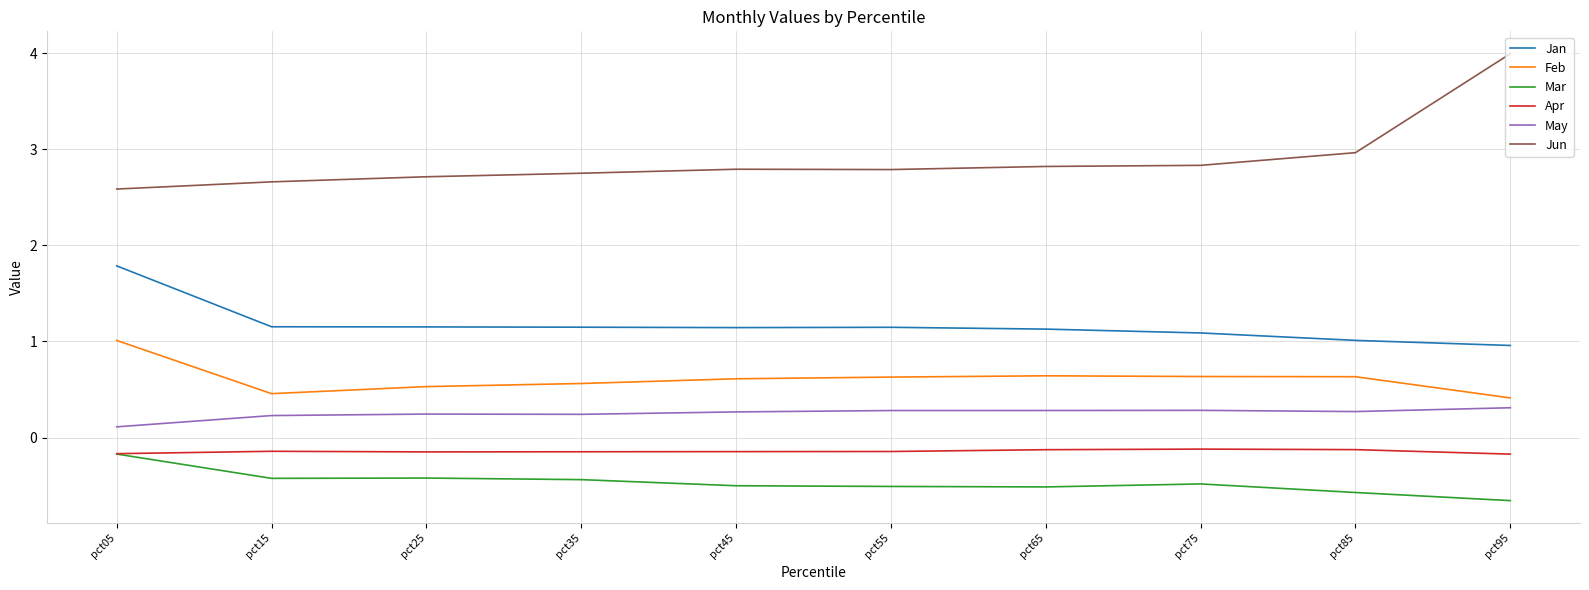

What is the difference between the highest and lowest values at pct15?

3.1